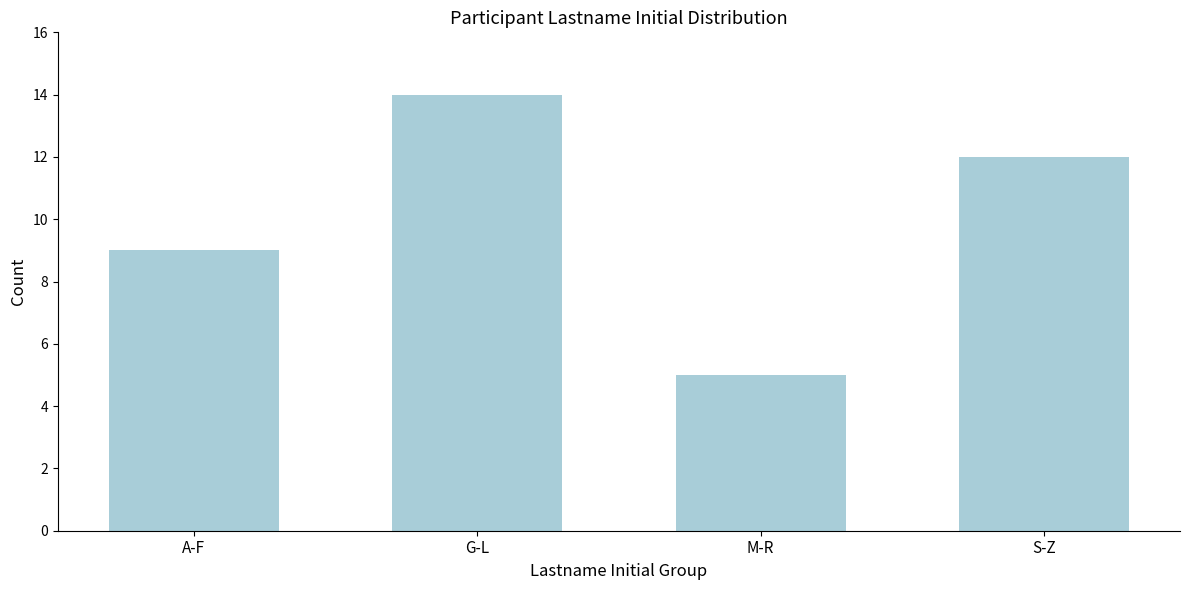

Reading left to right, what are all the values shown in this chart?

A-F=9	G-L=14	M-R=5	S-Z=12